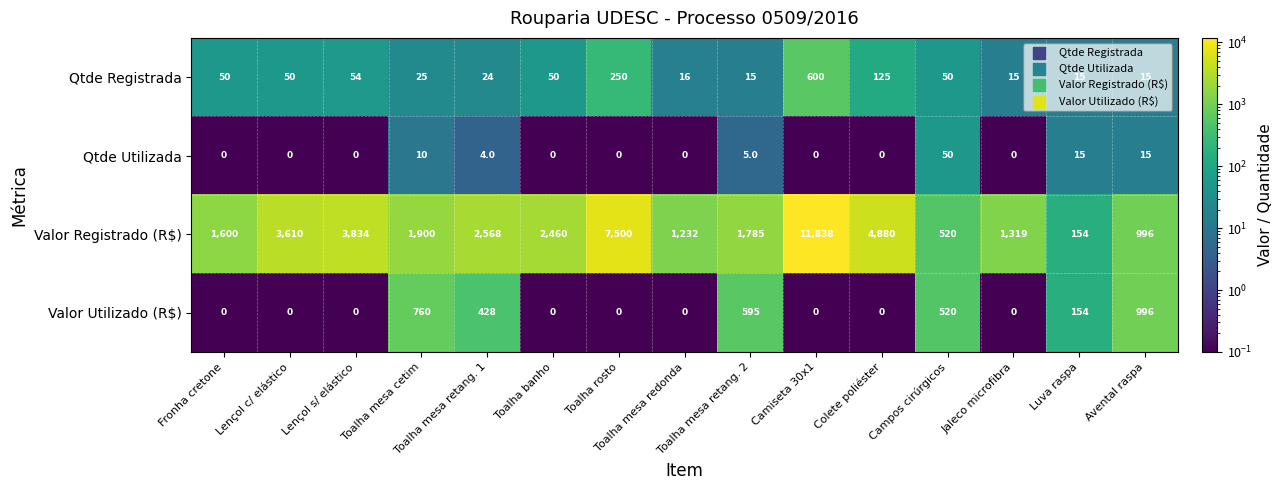

Which series has the largest total across all categories?

Valor Registrado (R$)